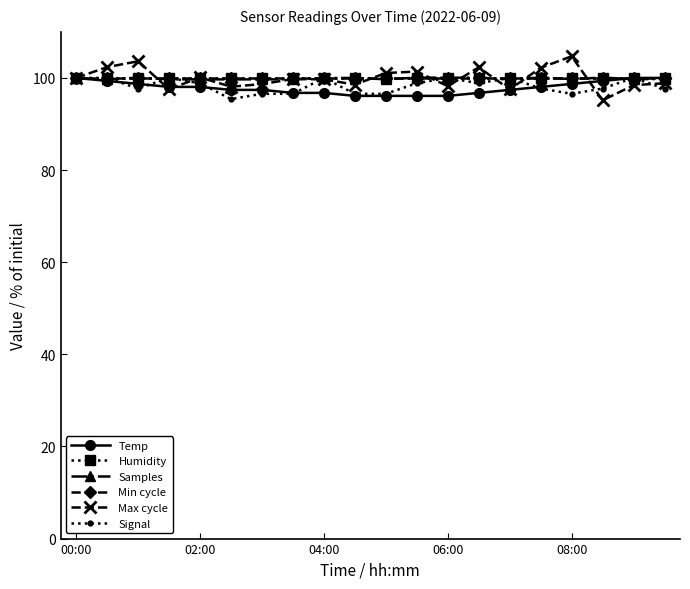

True or false: Humidity has more than 1 points higher than both neighbors.

False